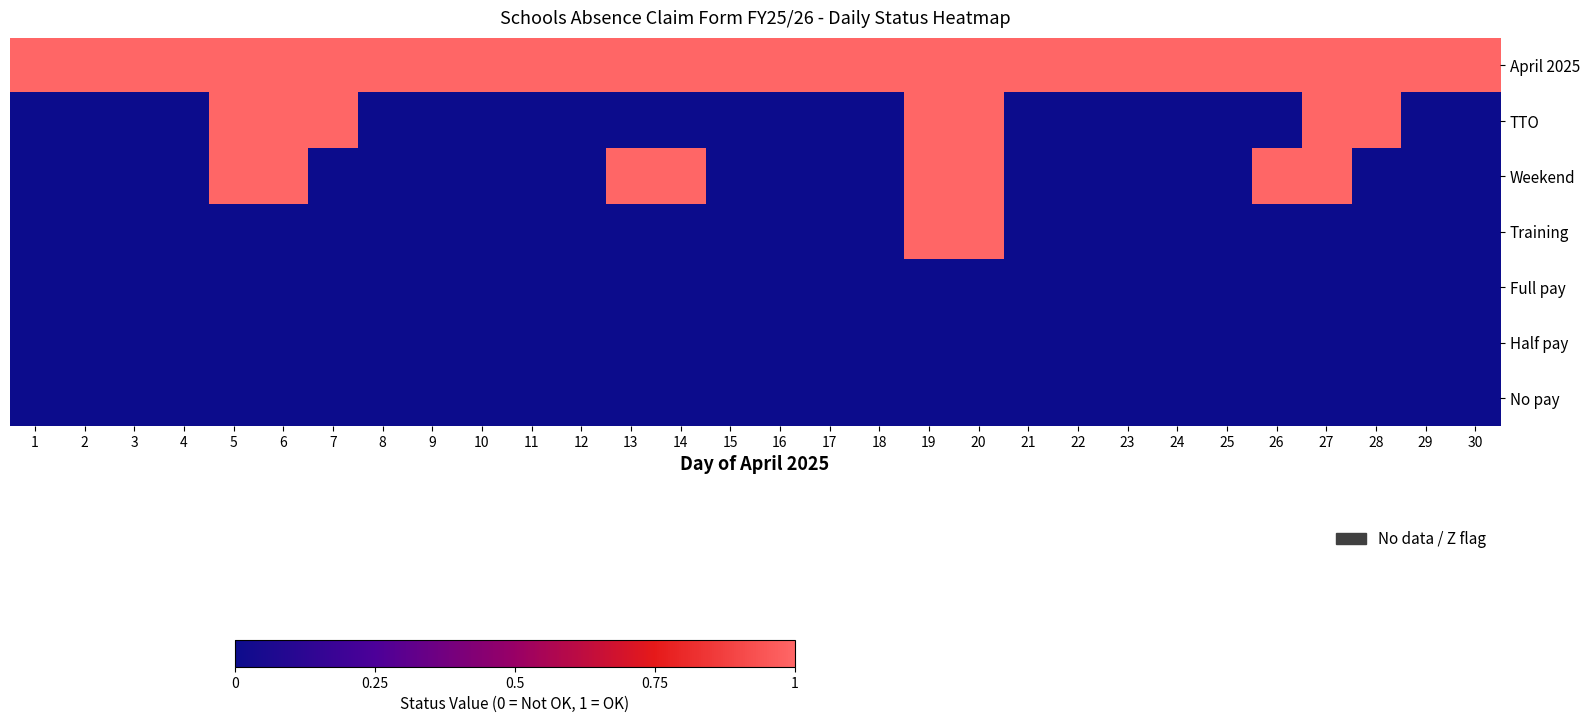

Count the number of categories in the chart.

30